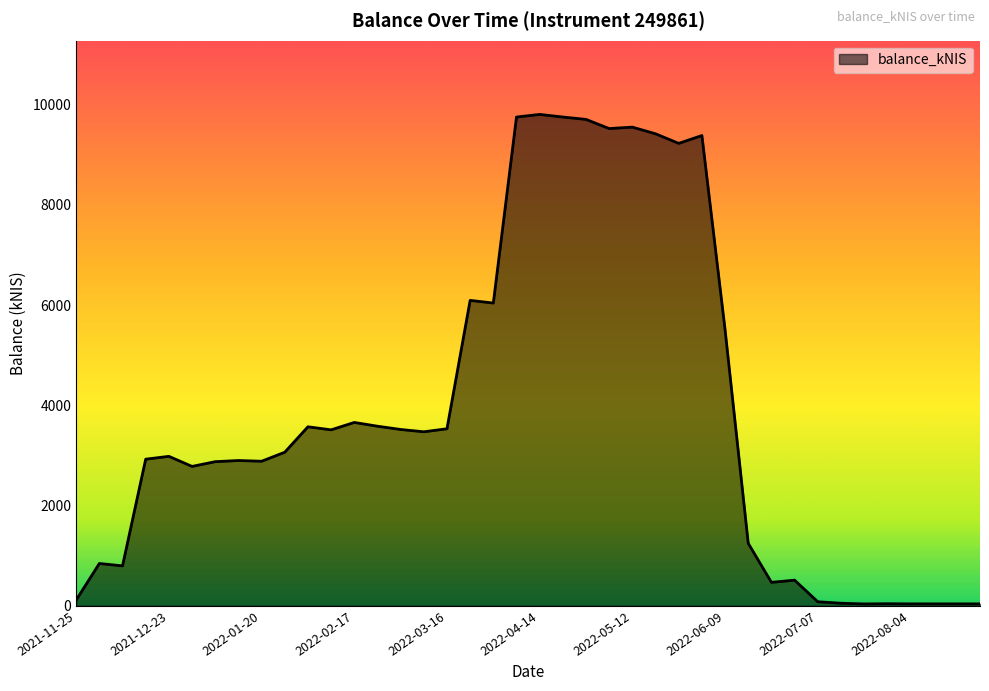

What is the greatest value displayed?

9801.8